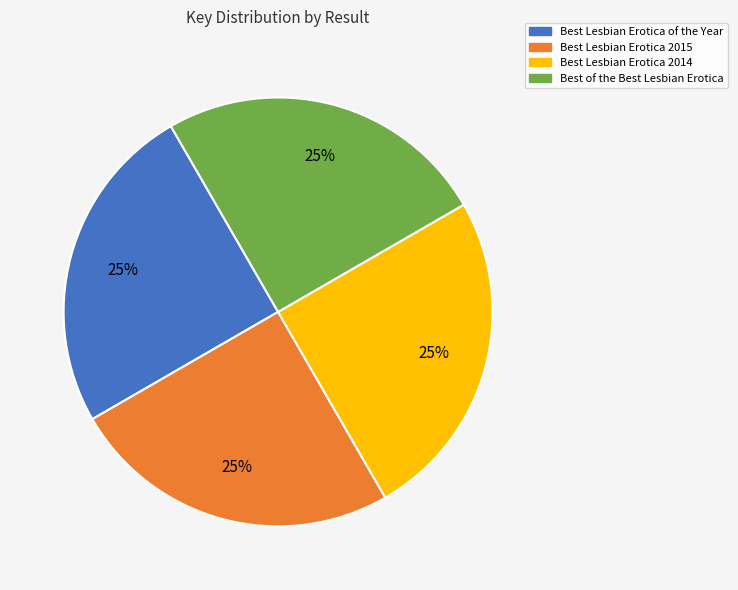

How many segments does this pie chart have?

4